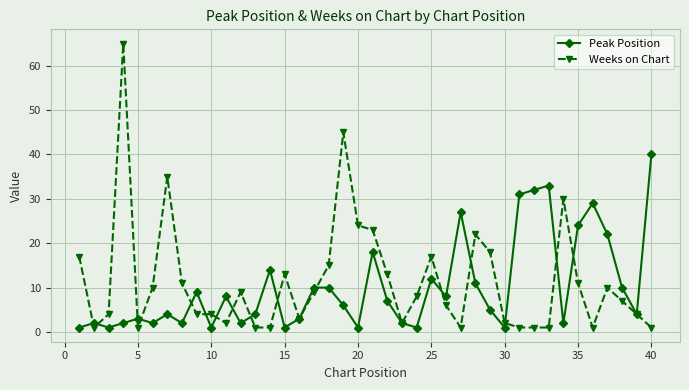

At how many categories does at least one series exceed 39?

3